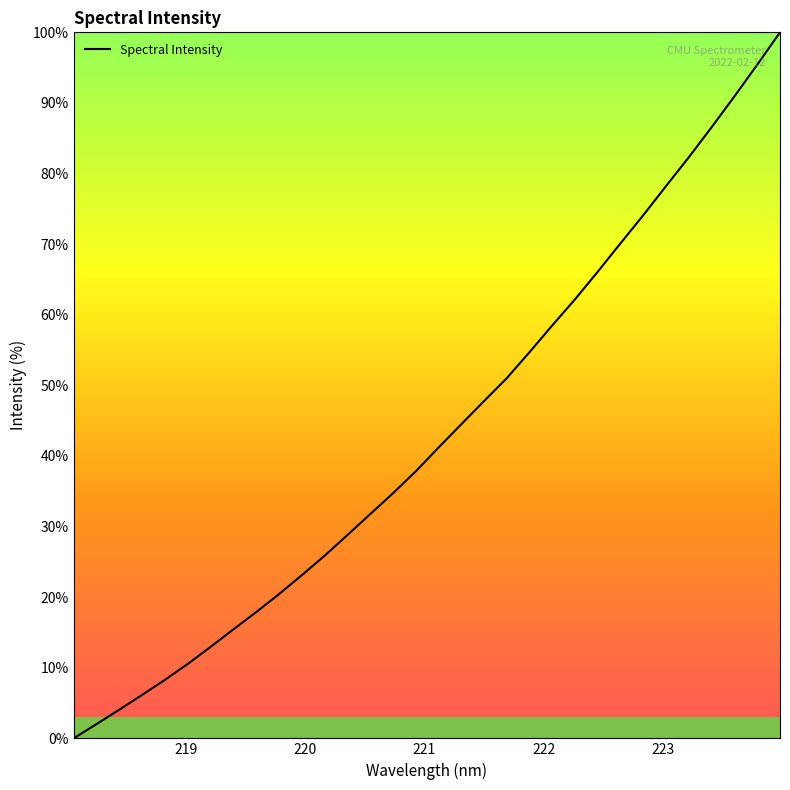

What is the average value?

43.2